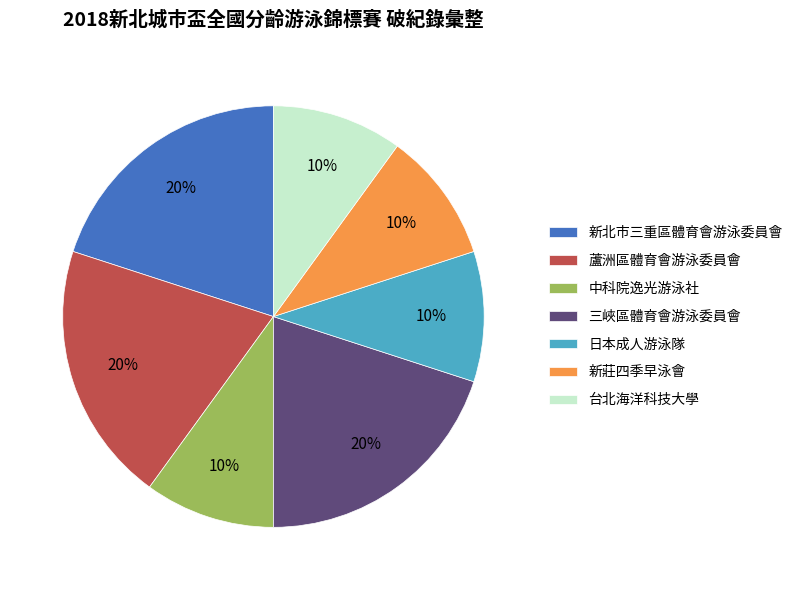

To the nearest percent, what percentage of the pie is 蘆洲區體育會游泳委員會?

20%